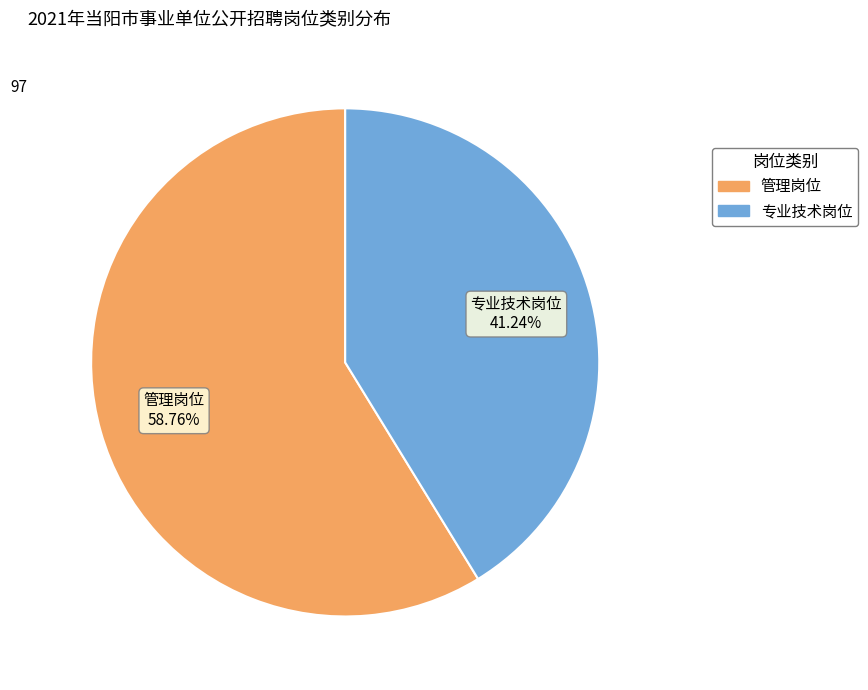

What percentage is the 专业技术岗位 slice, to the nearest percent?

41%